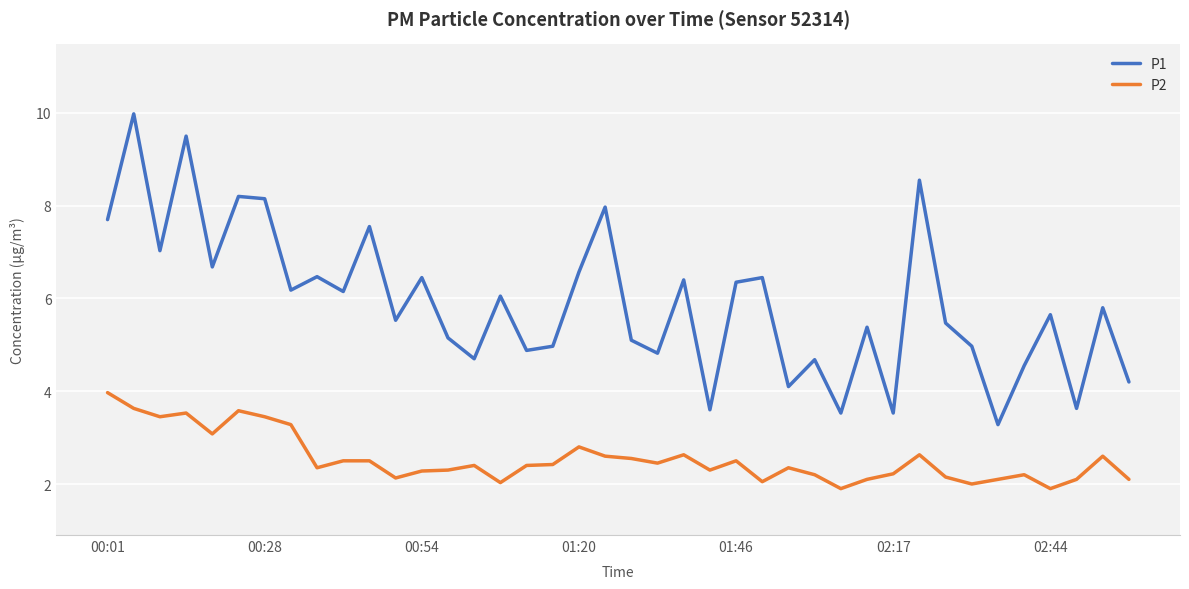

True or false: P2 and P1 intersect in this chart.

False